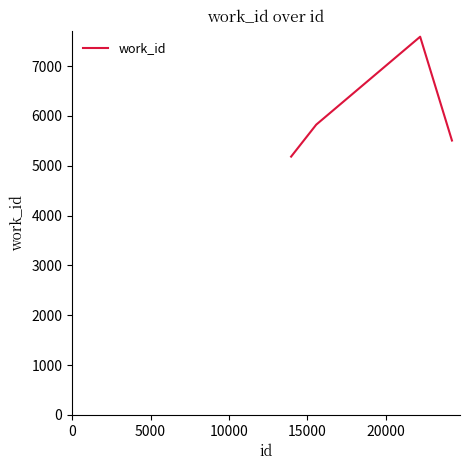

What is the average value?

6027